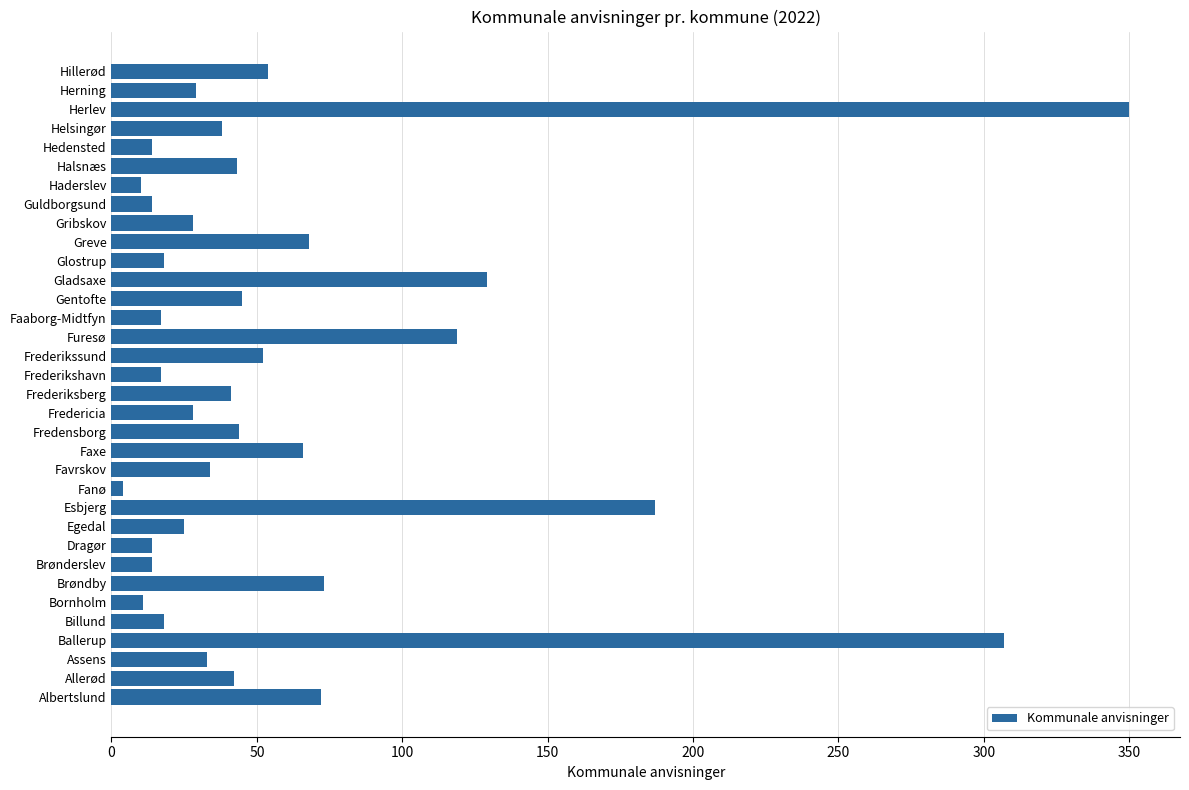

What is the sum of all values?

2058